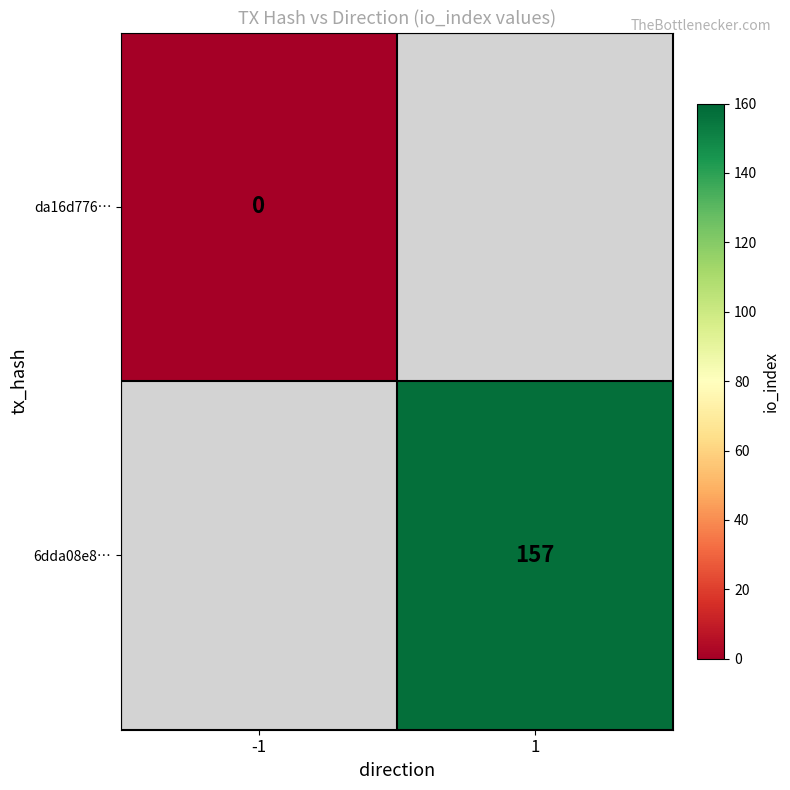

Is the value of da16d776… at -1 greater than the value of 6dda08e8… at 1?

No